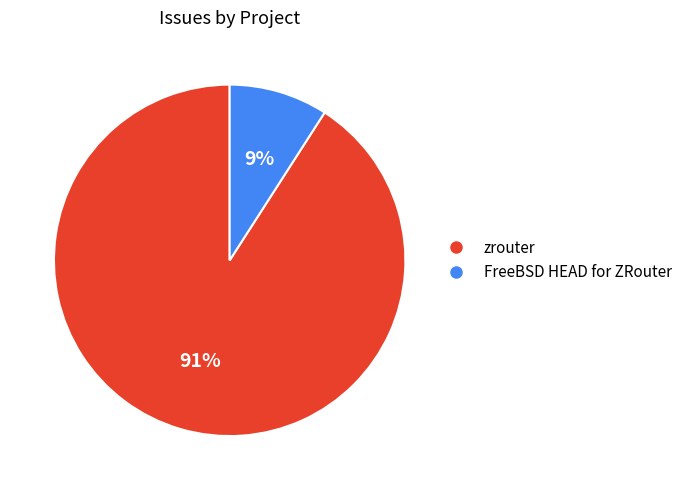

Is zrouter the majority of the pie?

Yes